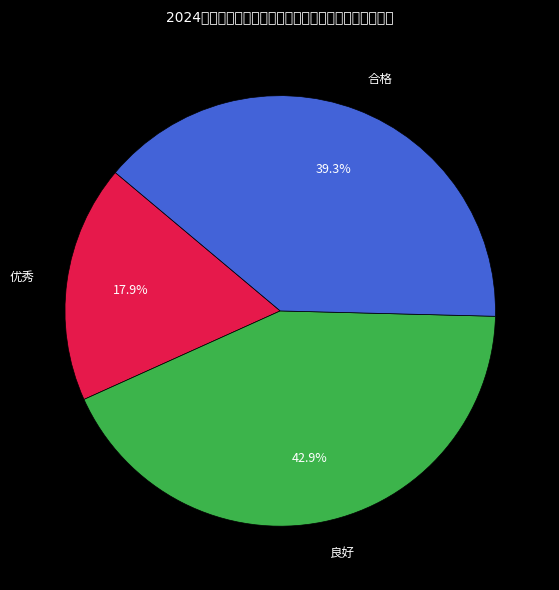

How many slices are in this pie chart?

3